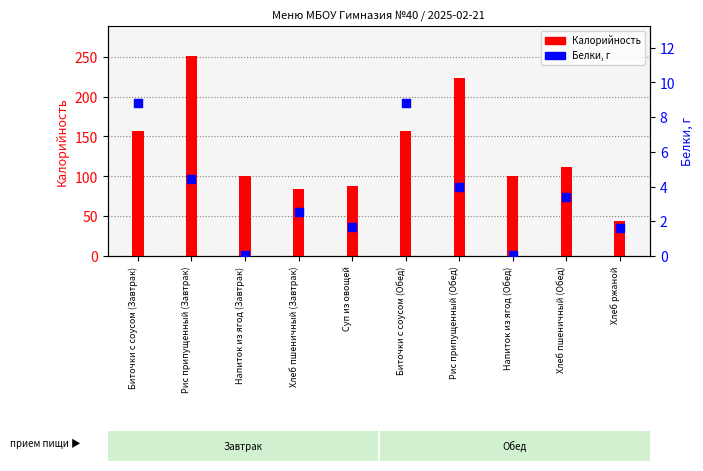

At how many categories does at least one series exceed 105?

5